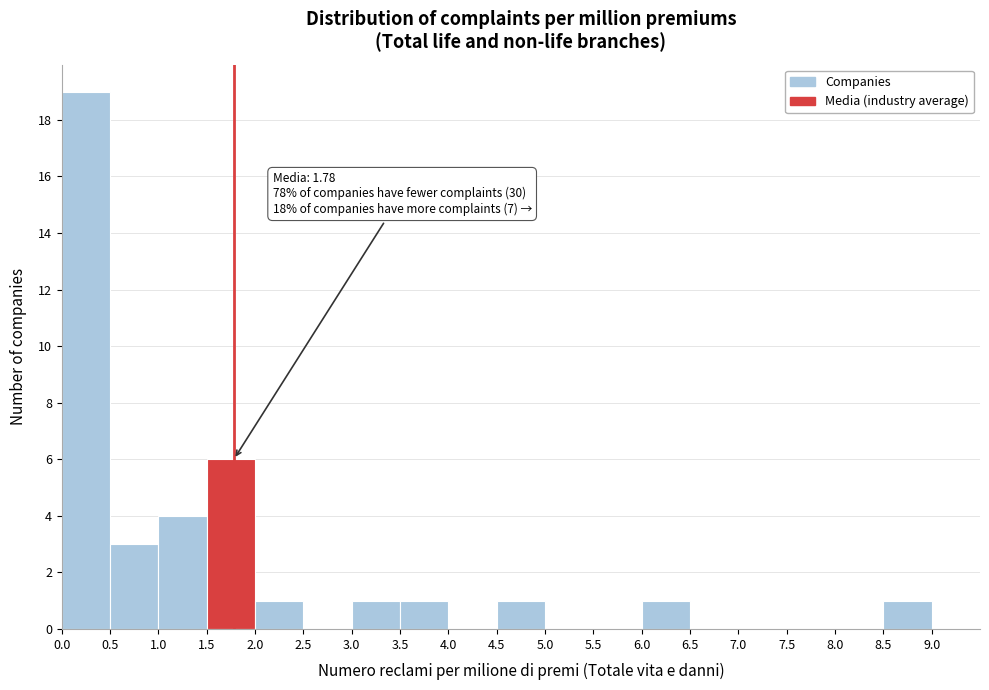

Which range on the x-axis has the tallest bar?

0.0 to 0.5